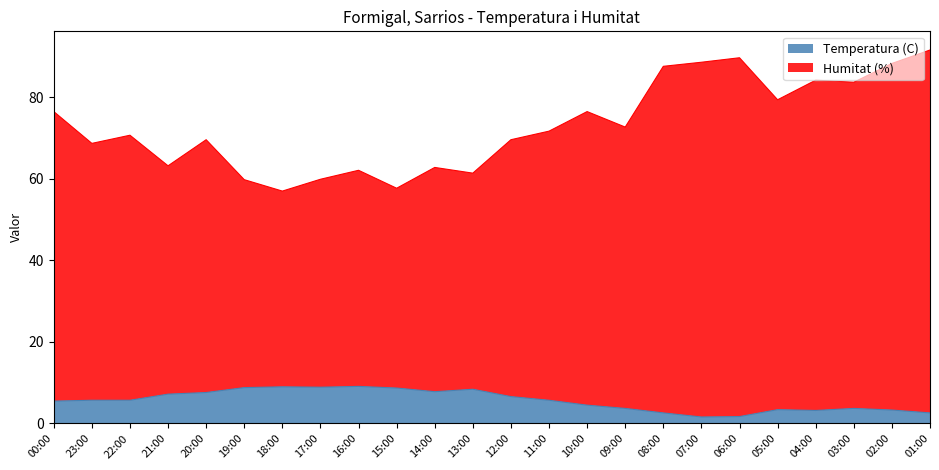

What is the difference between the Temperatura (C) values at 23:00 and 01:00?

3.1